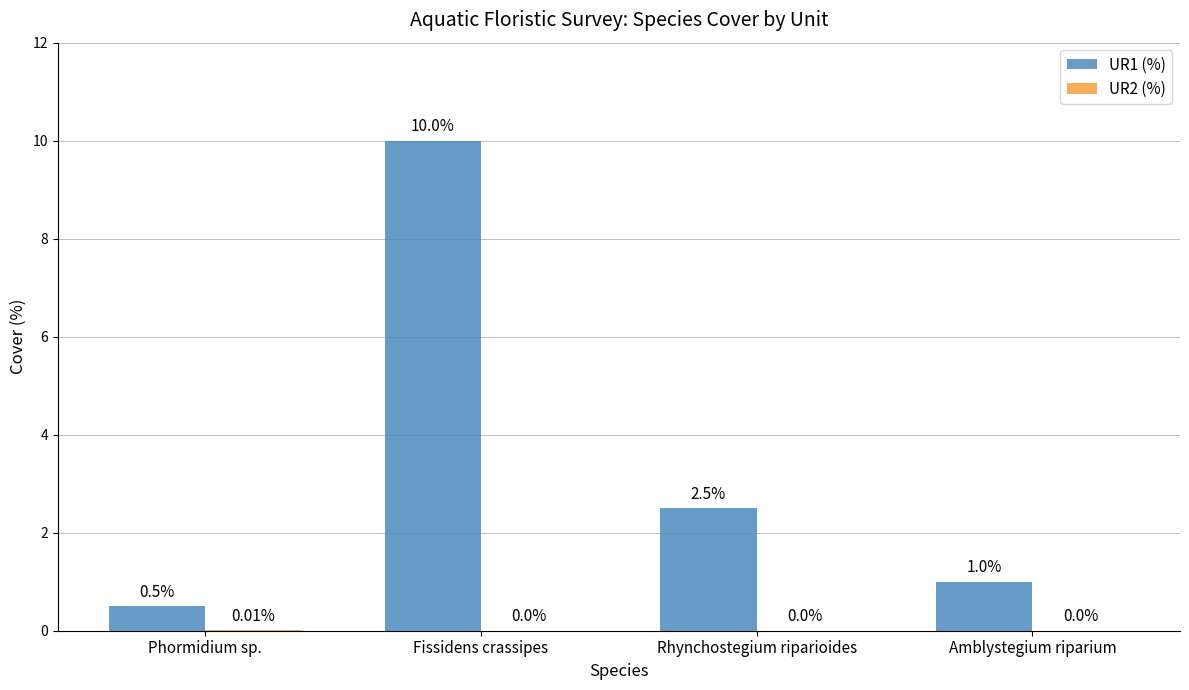

Which series changed the most between Phormidium sp. and Rhynchostegium riparioides?

UR1 (%)